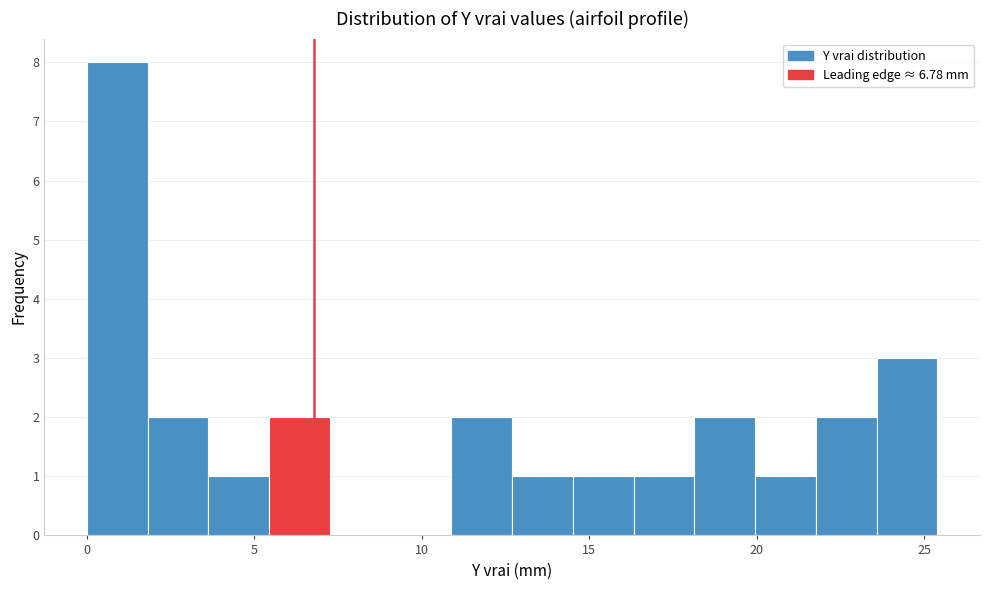

Around what value on the x-axis is the tallest bar? Give the approximate position of its centre, as read against the axis.

1.0